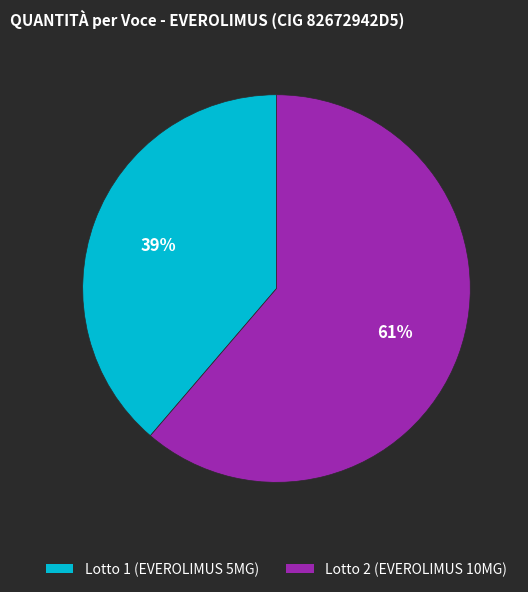

Is it true that Lotto 2 (EVEROLIMUS 10MG) is 75% of the pie?

False